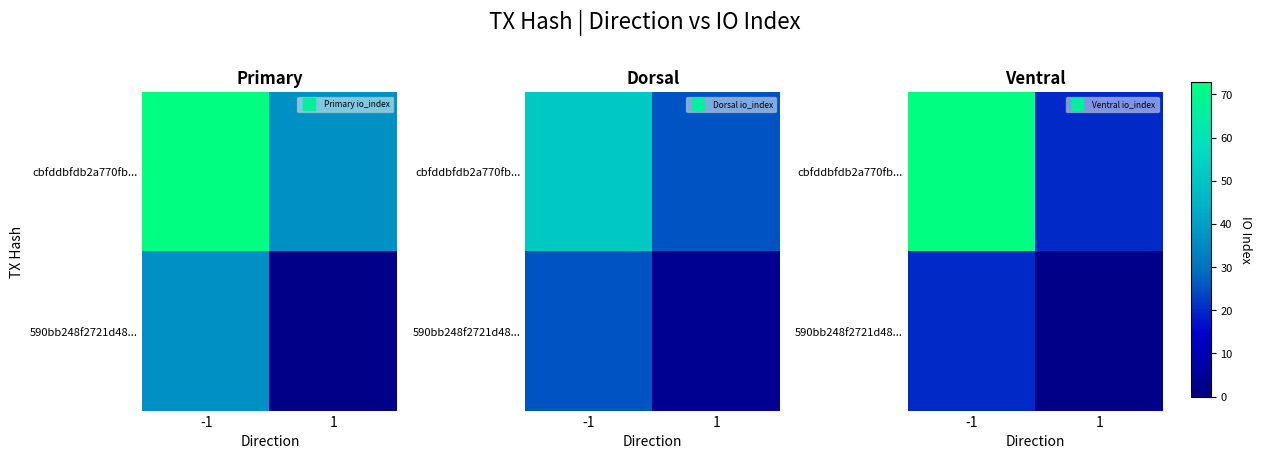

Which category has the highest value in the 590bb248f2721d48... series?

-1